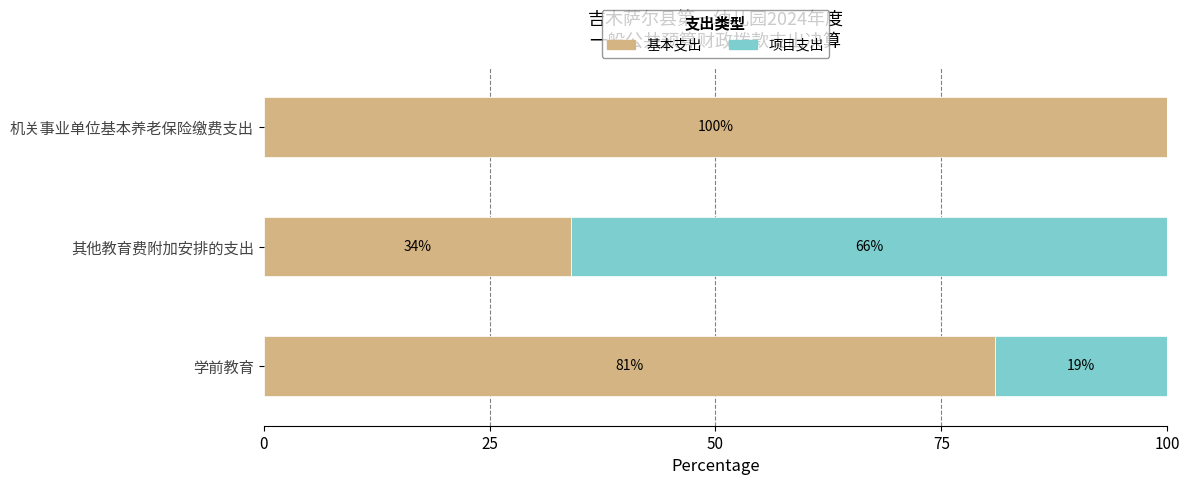

At which label does 基本支出 reach its peak?

机关事业单位基本养老保险缴费支出